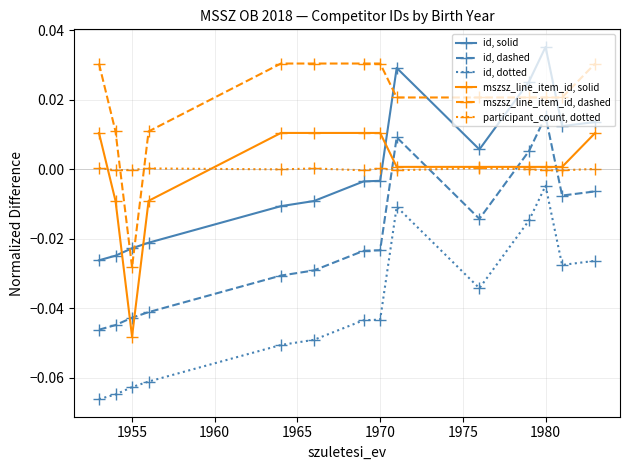

True or false: id, solid and mszsz_line_item_id, dashed cross at least once.

True